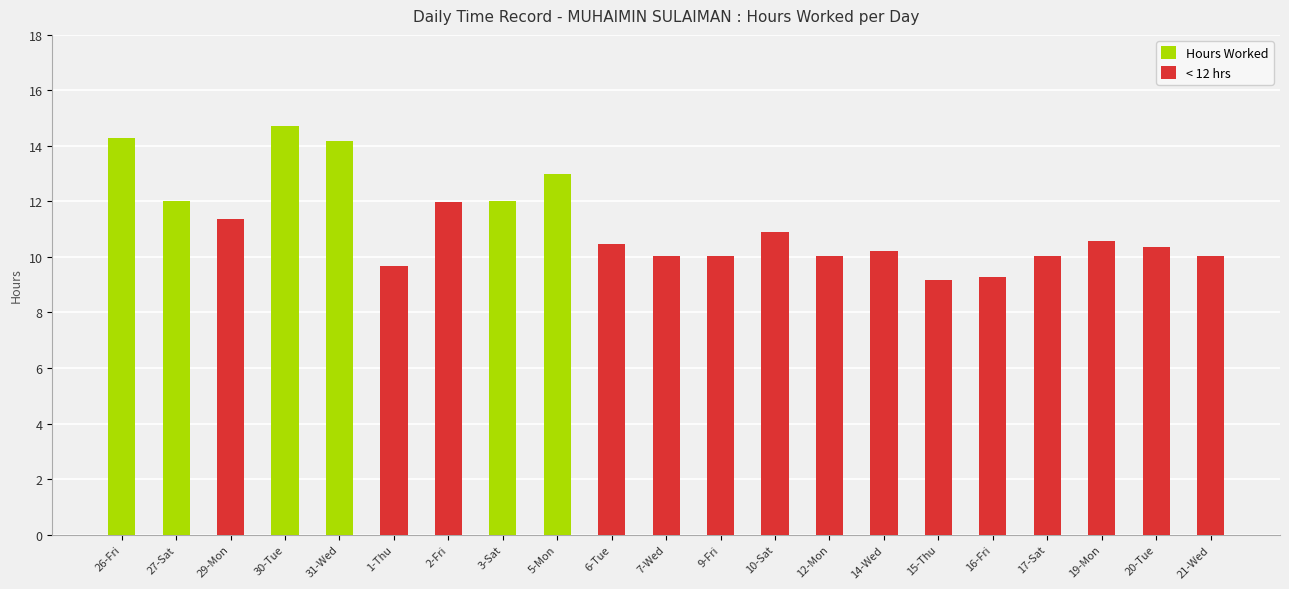

Reading right to left, list all the values displayed in this chart.

Hours Worked: 21-Wed=10.0	20-Tue=10.4	19-Mon=10.6	17-Sat=10.0	16-Fri=9.3	15-Thu=9.2	14-Wed=10.2	12-Mon=10.1	10-Sat=10.9	9-Fri=10.1	7-Wed=10.0	6-Tue=10.5	5-Mon=13.0	3-Sat=12.0	2-Fri=12.0	1-Thu=9.7	31-Wed=14.2	30-Tue=14.7	29-Mon=11.4	27-Sat=12.0	26-Fri=14.3
< 12 hrs: 21-Wed=10.0	20-Tue=10.4	19-Mon=10.6	17-Sat=10.0	16-Fri=9.3	15-Thu=9.2	14-Wed=10.2	12-Mon=10.1	10-Sat=10.9	9-Fri=10.1	7-Wed=10.0	6-Tue=10.5	5-Mon=0.0	3-Sat=0.0	2-Fri=12.0	1-Thu=9.7	31-Wed=0.0	30-Tue=0.0	29-Mon=11.4	27-Sat=0.0	26-Fri=0.0